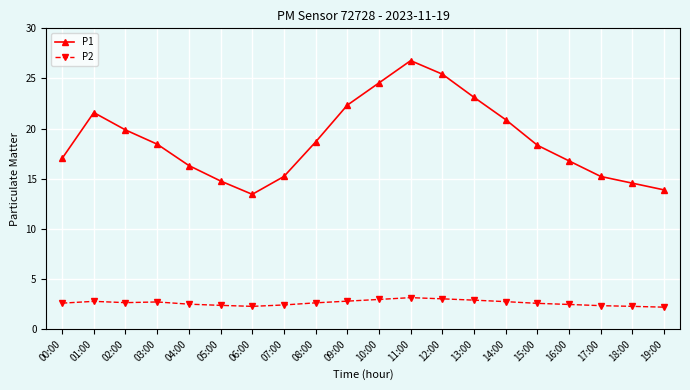

True or false: P2 and P1 intersect in this chart.

False